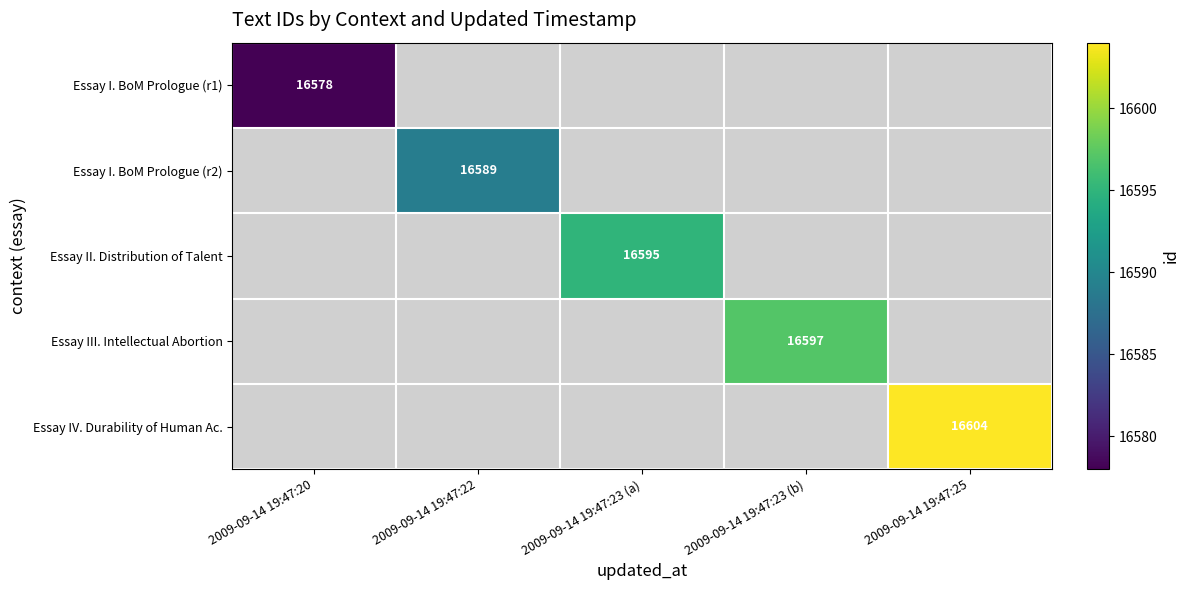

The value of Essay III. Intellectual Abortion at 2009-09-14 19:47:23 (b) is 16597. True or false?

True